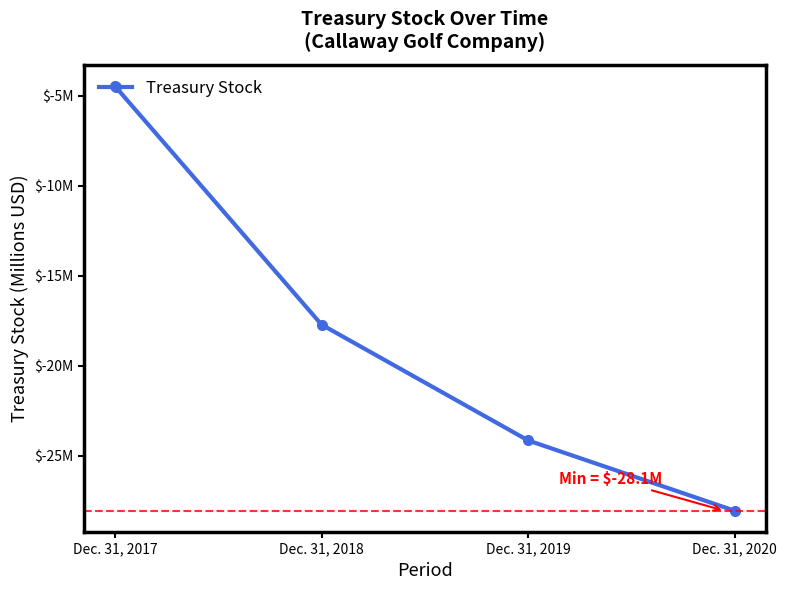

What is the change in value from Dec. 31, 2018 to Dec. 31, 2020?

-10.4